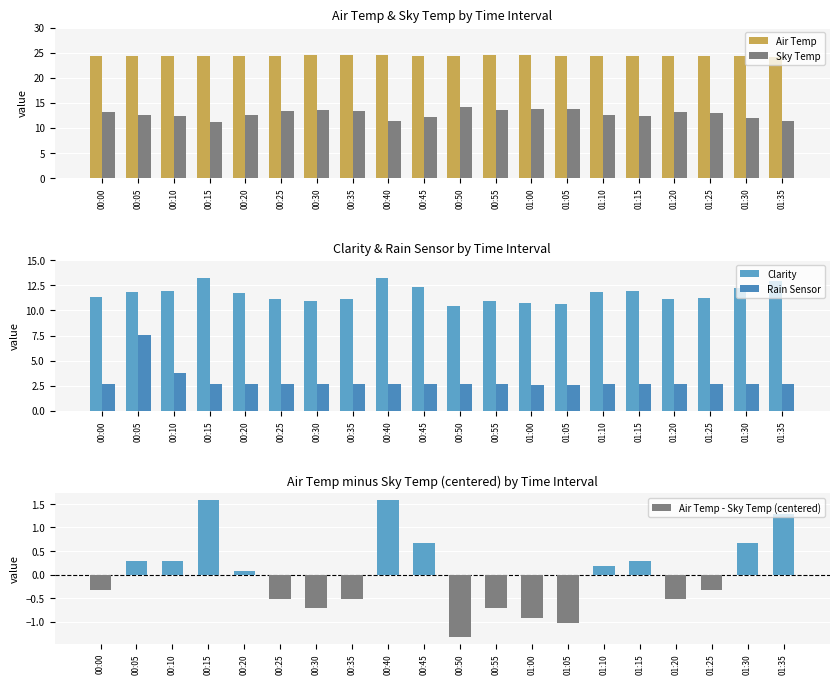

What is the label of the 7th bar from the left?

00:30